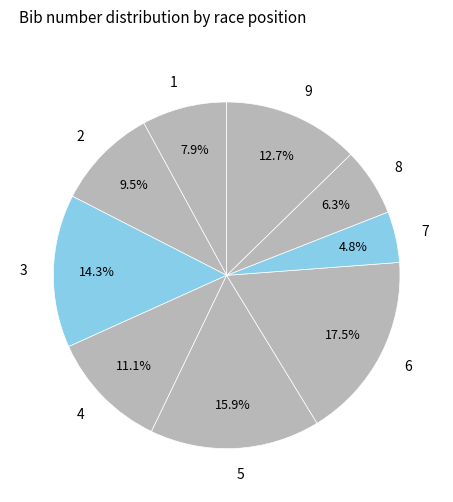

The 1 slice represents 8% of the pie. True or false?

True